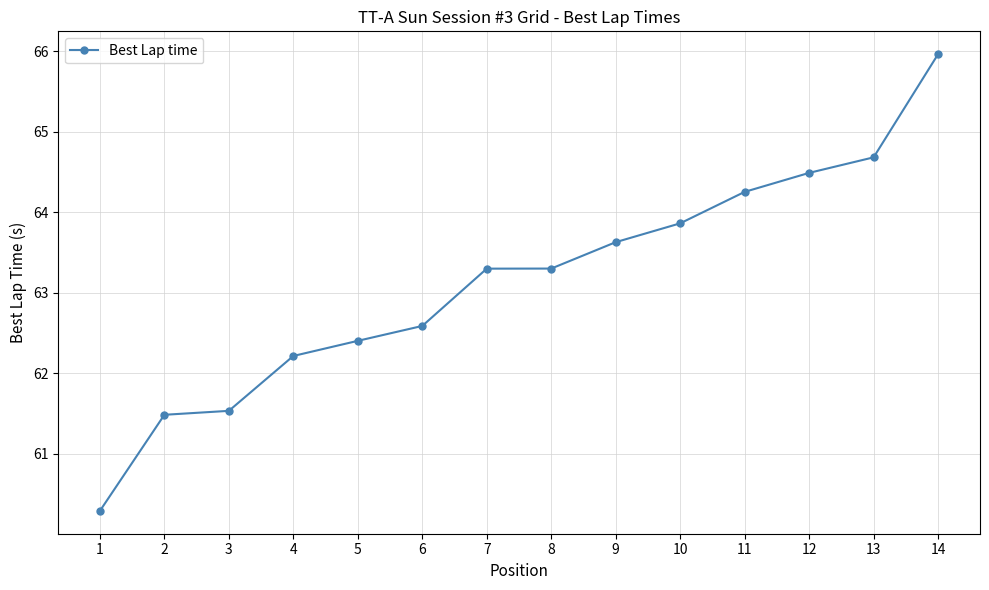

What is the minimum value shown in the chart?

60.3